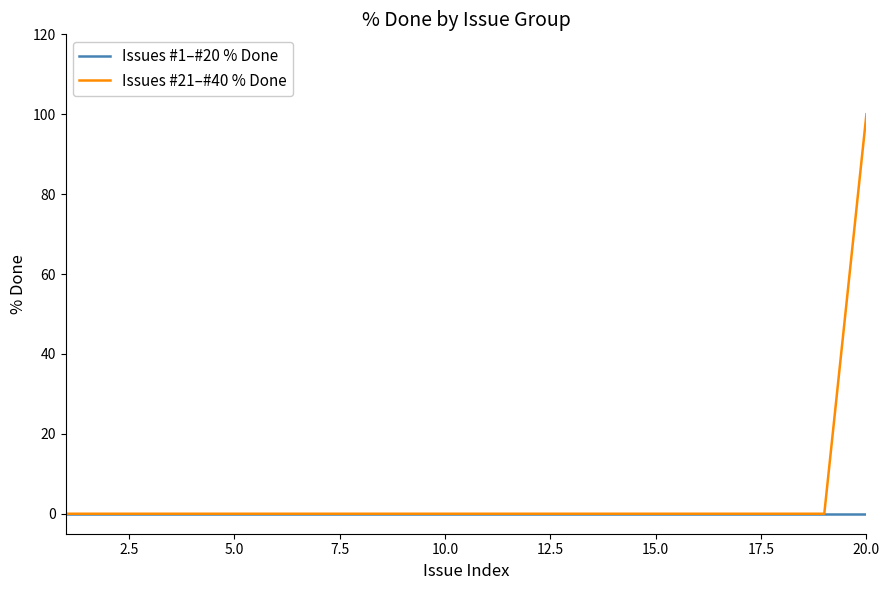

Which series has the widest spread of values?

Issues #21–#40 % Done